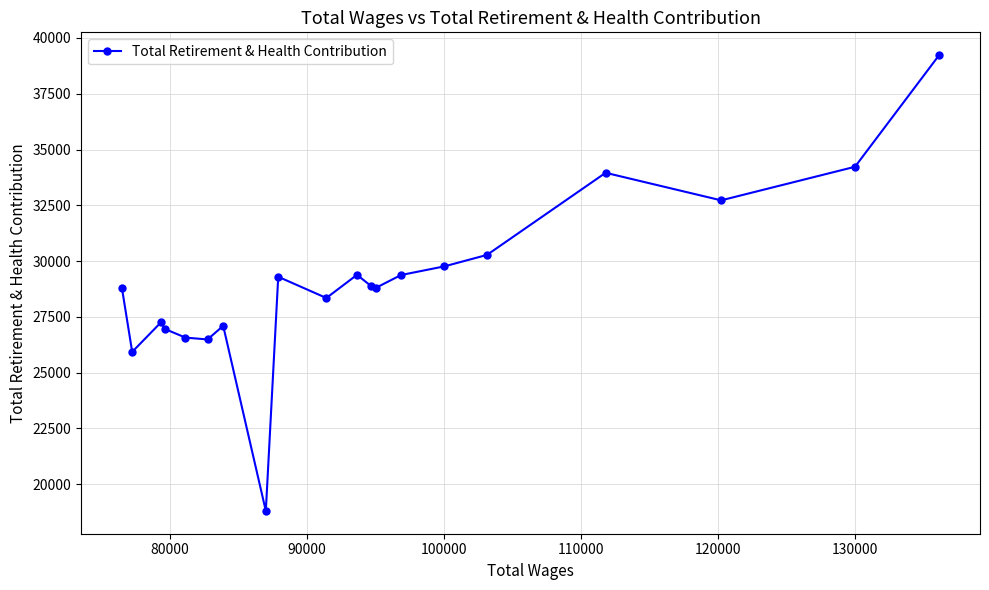

What is the difference between the maximum and minimum values?

20430